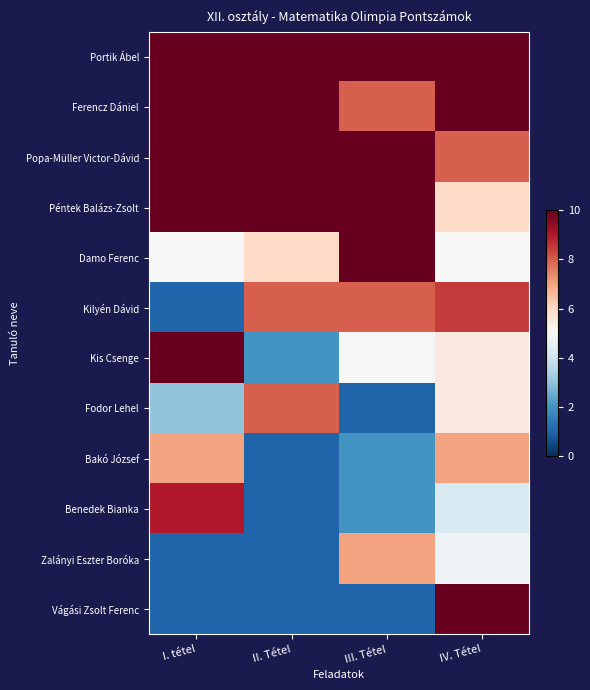

Which category has the lowest value across all series?

I. tétel